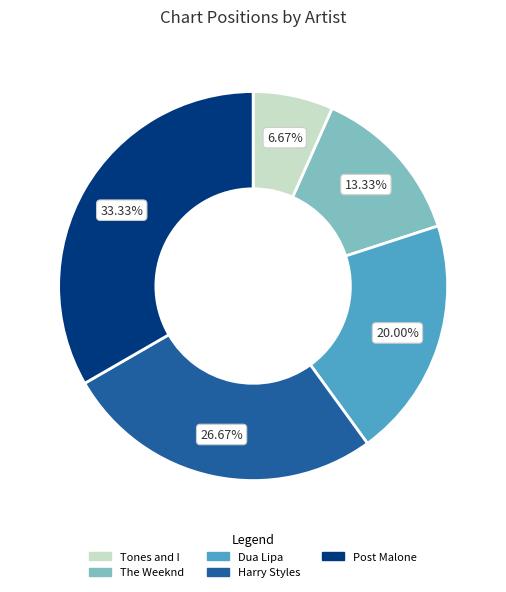

To the nearest percent, what is the combined percentage of Harry Styles and Post Malone?

60%